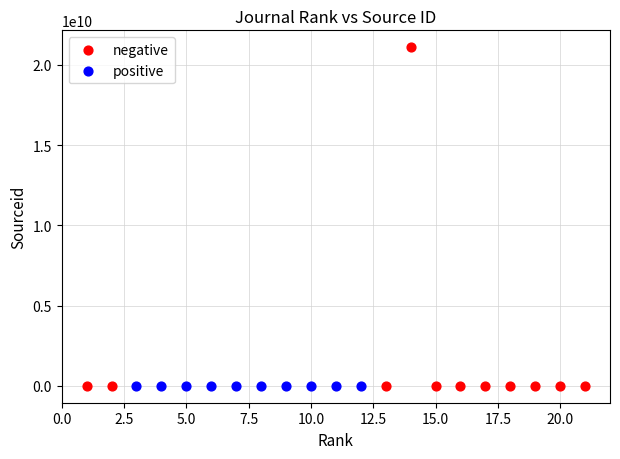

Which series has the largest Y range (max minus min)?

negative